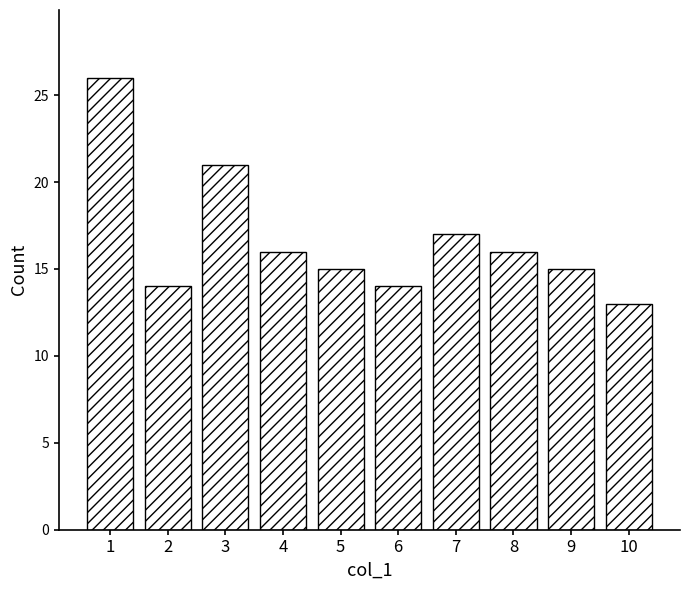

Reading left to right, transcribe all the data shown in this chart.

26	14	21	16	15	14	17	16	15	13